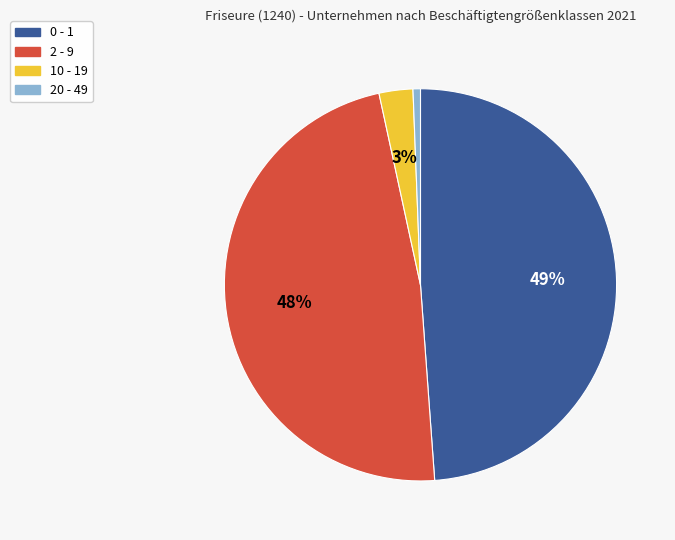

To the nearest percent, what portion does 2 - 9 represent?

48%